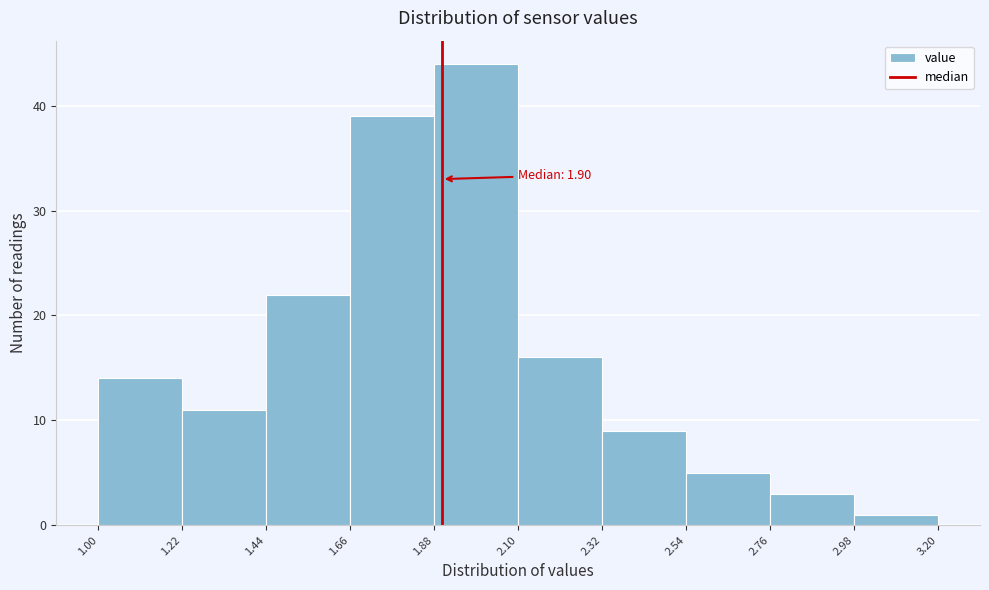

Which range on the x-axis has the tallest bar?

1.88 to 2.10